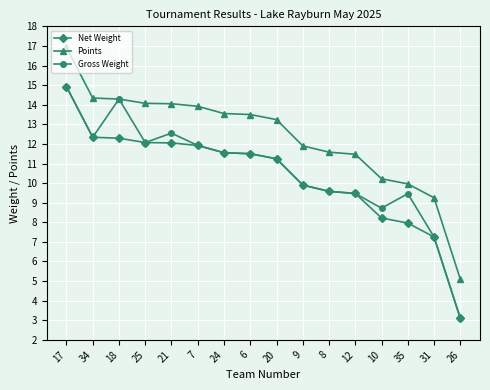

True or false: Net Weight and Points cross at least once.

False